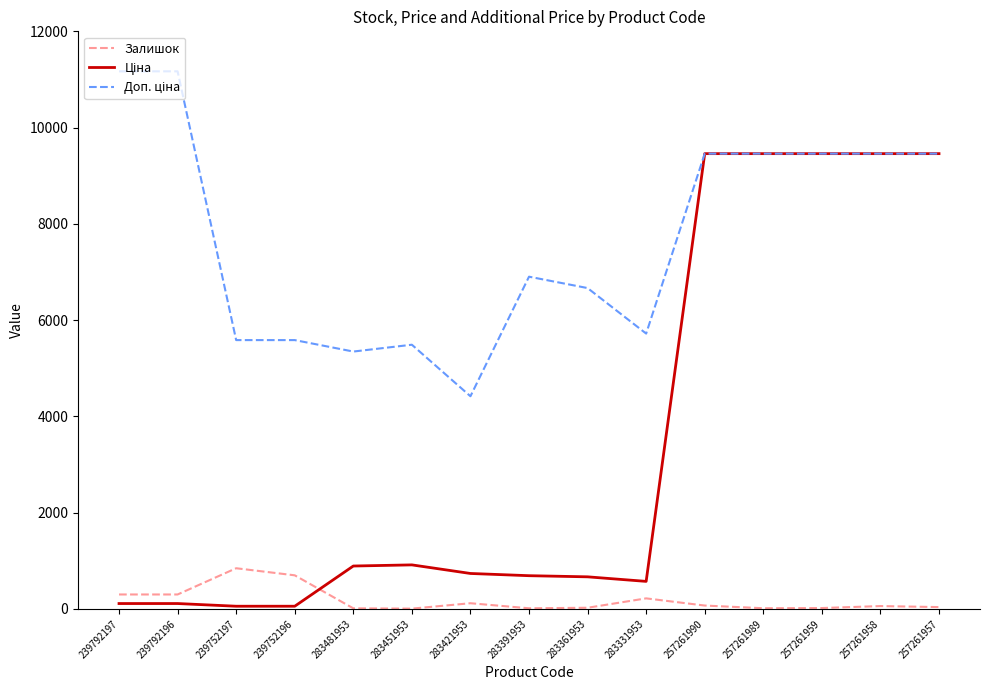

What is the smallest value displayed?

6.0